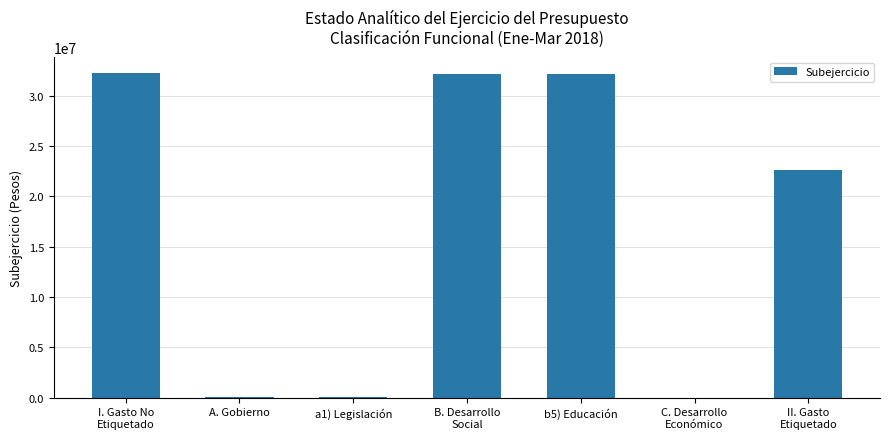

What is the difference between the values at a1) Legislación and C. Desarrollo
Económico?

70160